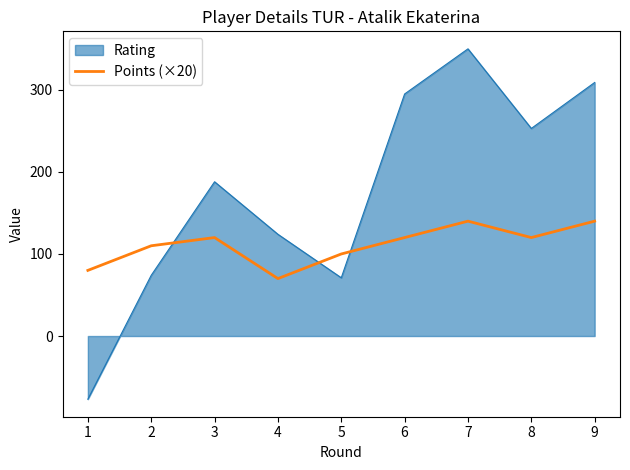

List the series in order of their overall mean, lowest first.

Points (×20), Rating